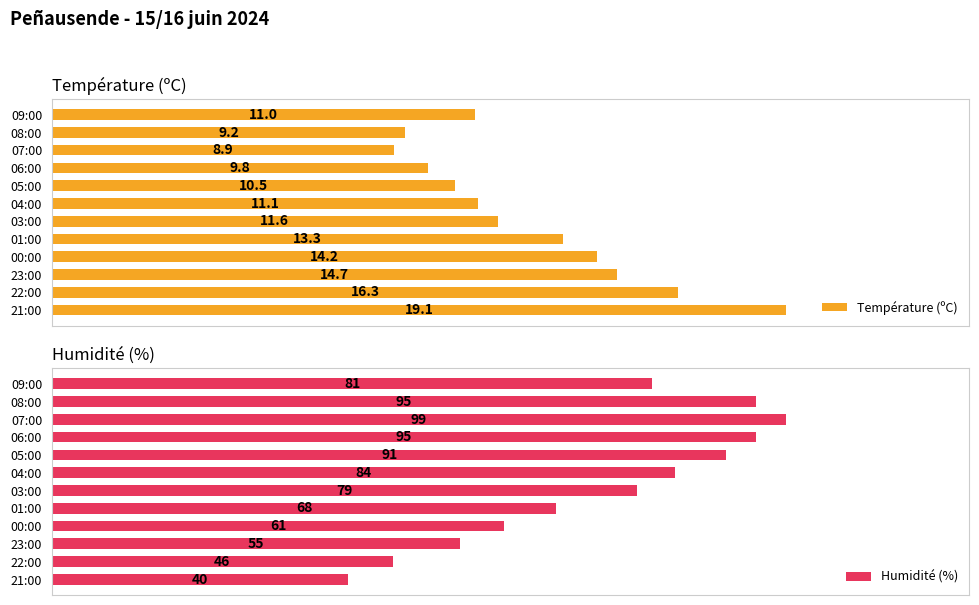

How many groups of bars are there?

12